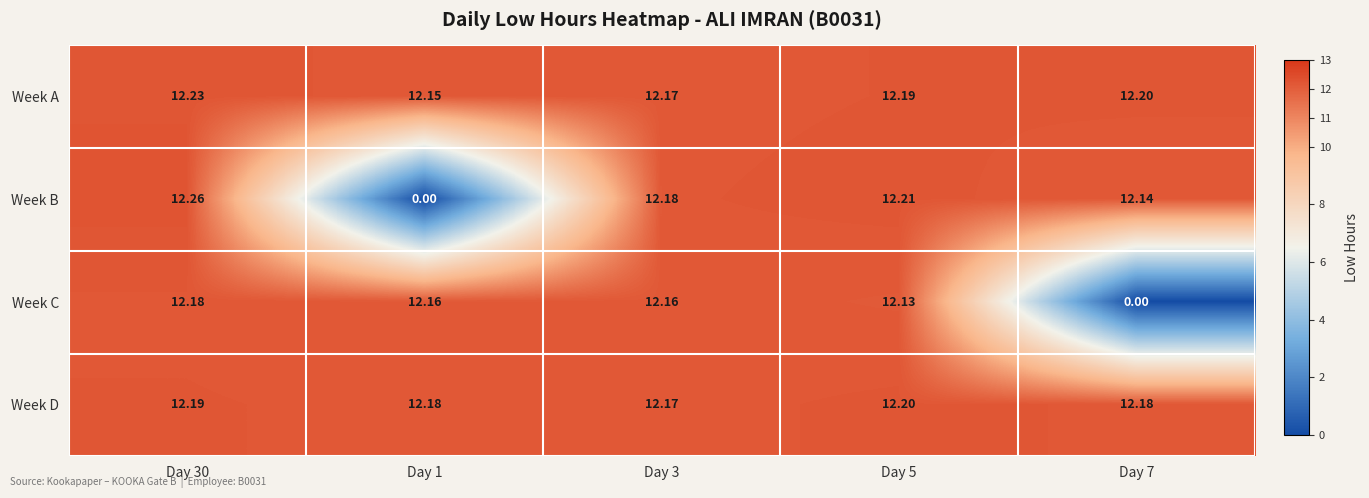

Which series has the largest range (max minus min)?

Week B